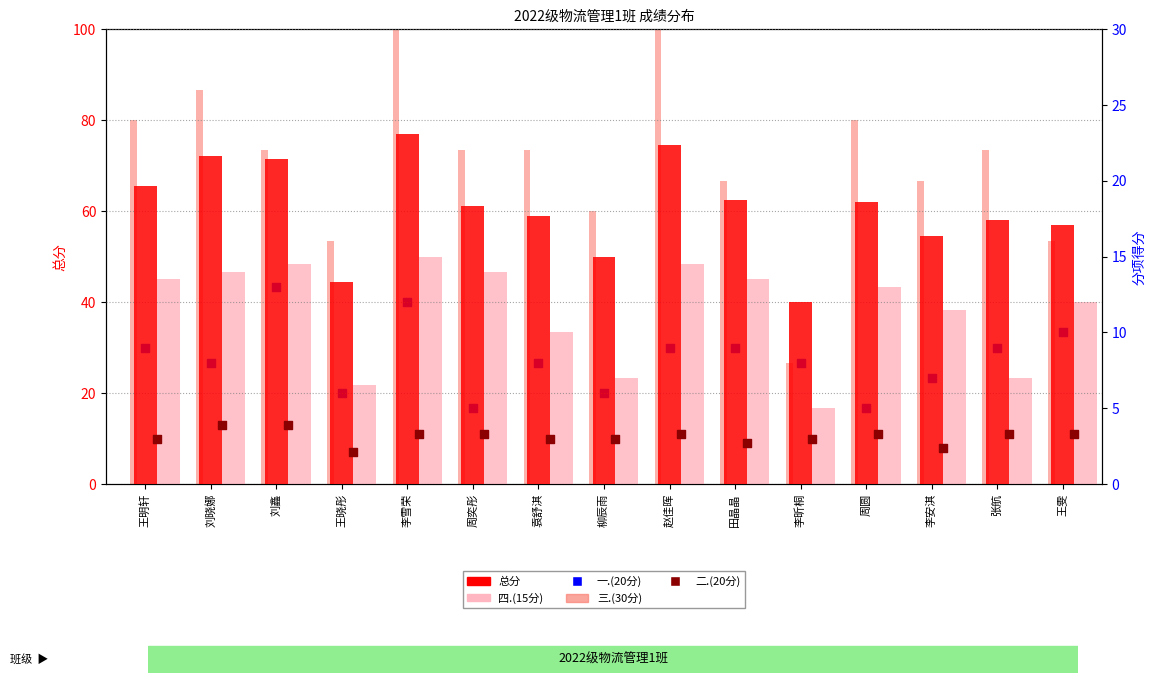

Is the value of 三.(30分) at 袁舒淇 greater than the value of 二.(20分) at 张航?

Yes